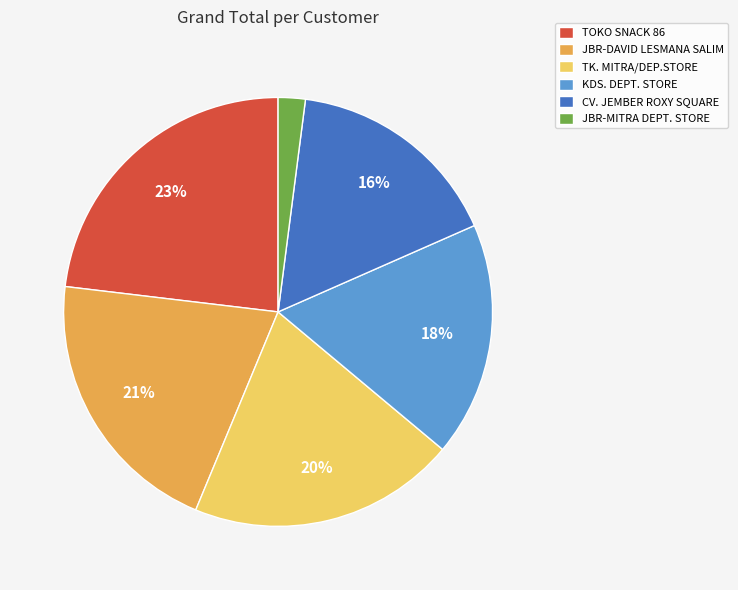

Between TK. MITRA/DEP.STORE and KDS. DEPT. STORE, which is larger?

TK. MITRA/DEP.STORE